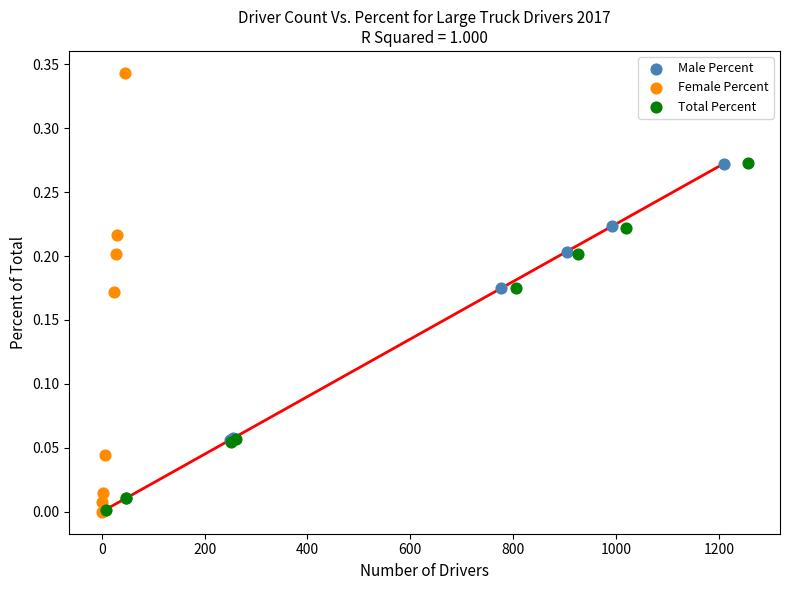

Which series has the largest Y range (max minus min)?

Female Percent